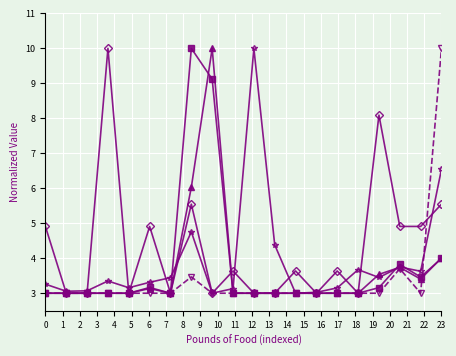

What is the smallest value displayed?

3.0